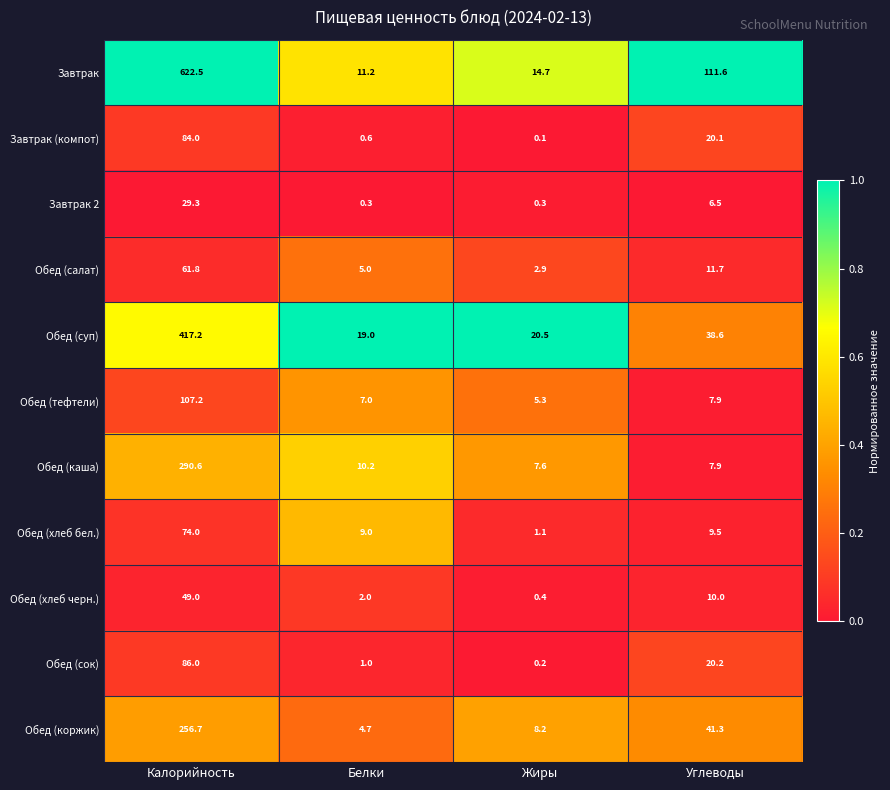

What is the approximate value of Обед (суп) at Жиры?

20.5